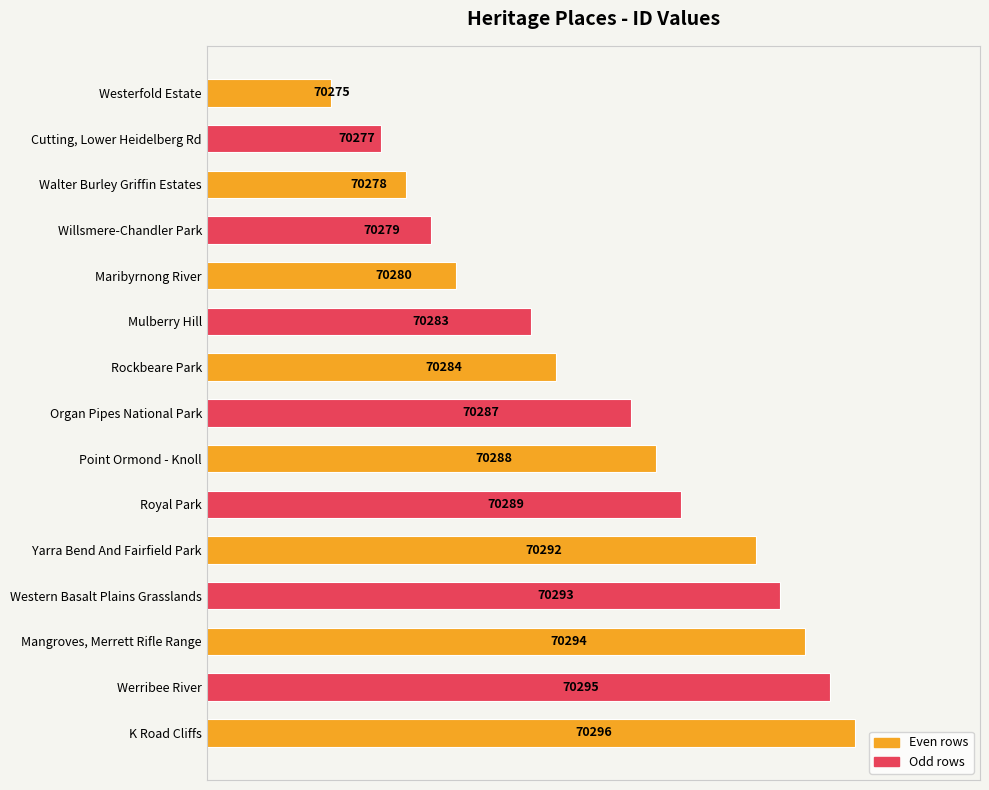

How many series are shown in this chart?

1